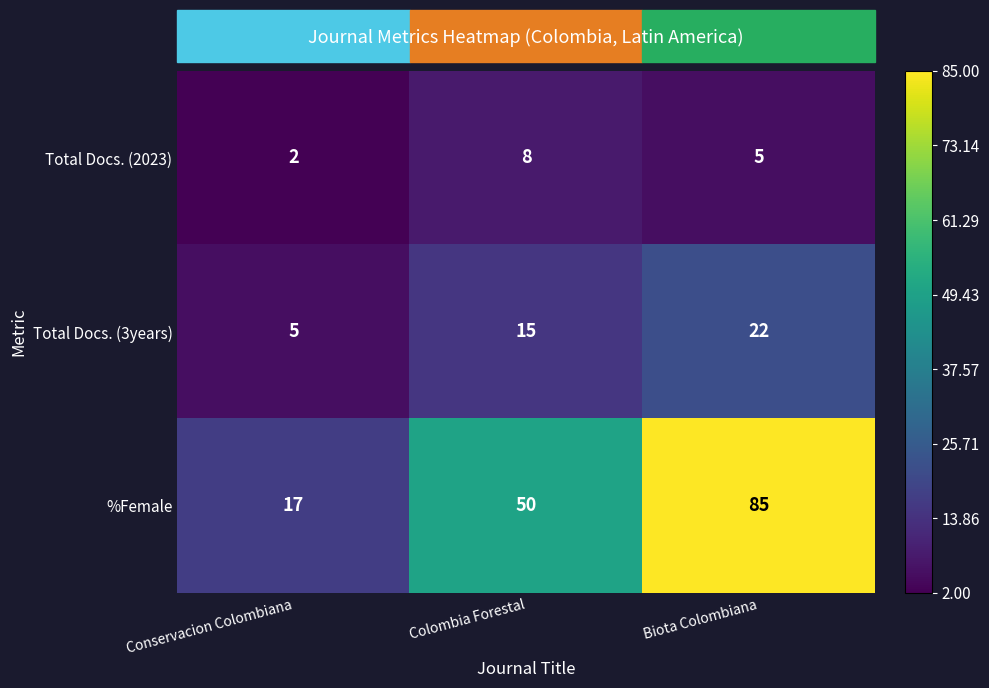

Between Colombia Forestal and Biota Colombiana, which series saw the biggest shift?

%Female